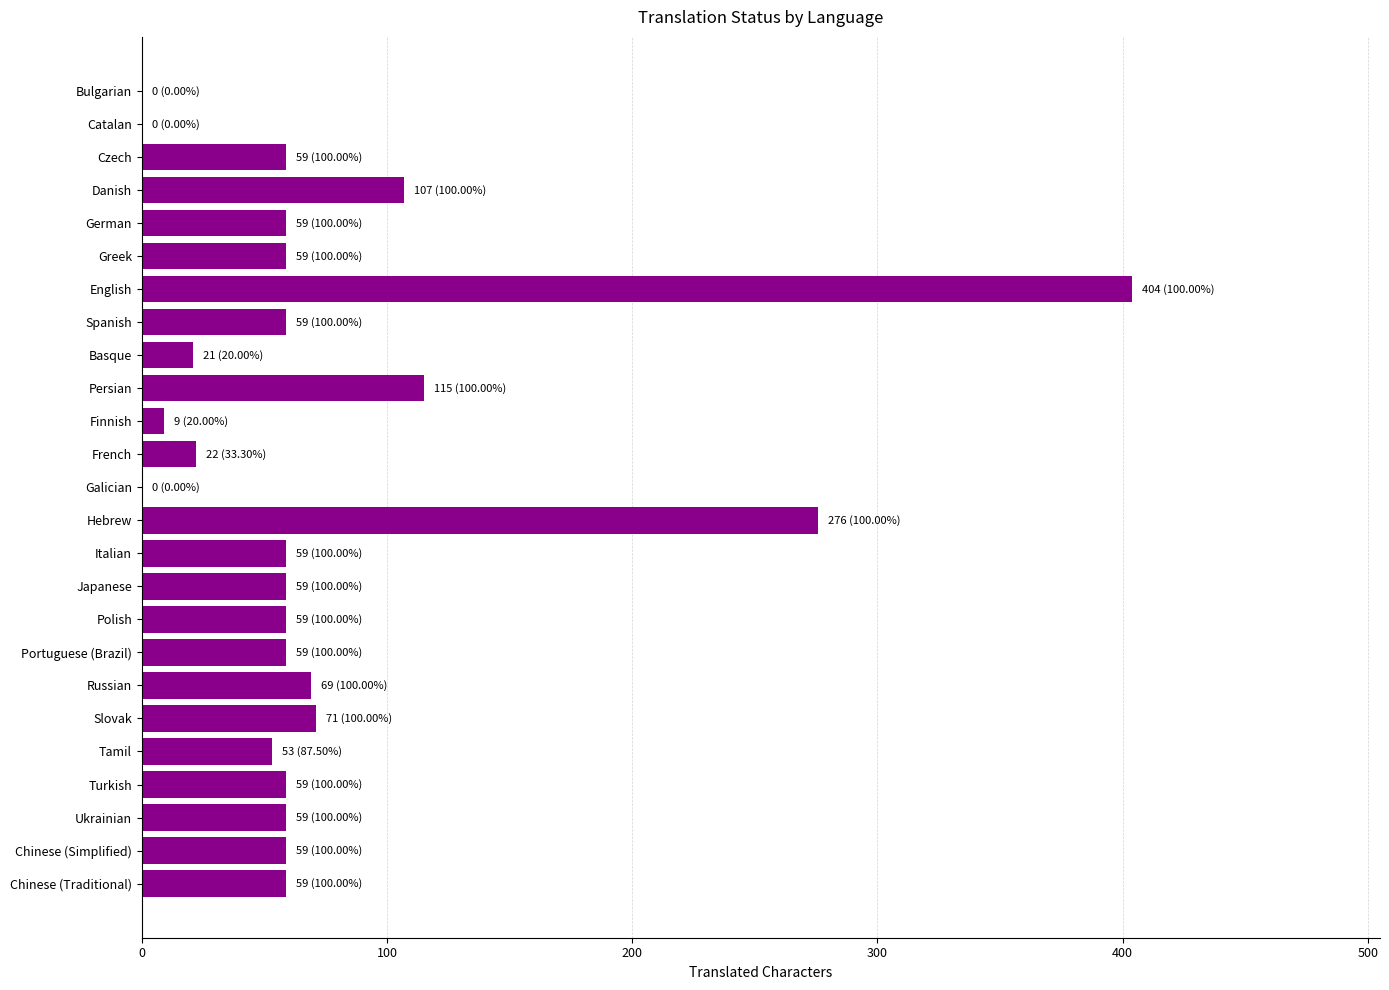

At which label is the value closest to 202?

Hebrew